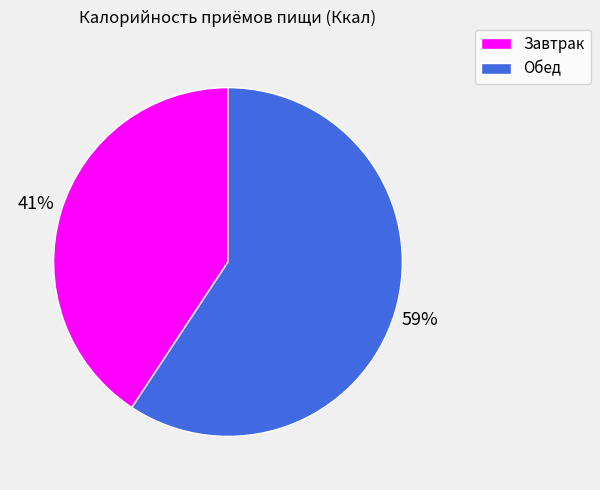

Do Завтрак and Обед together represent more than half of the pie?

Yes